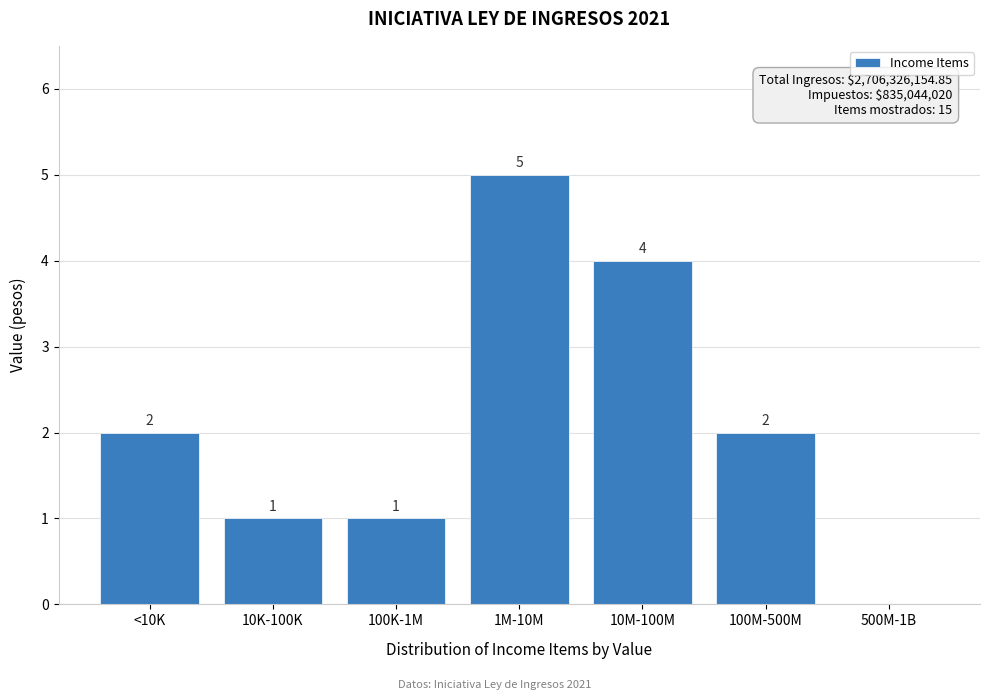

Reading right to left, transcribe all the data shown in this chart.

500M-1B=0	100M-500M=2	10M-100M=4	1M-10M=5	100K-1M=1	10K-100K=1	<10K=2